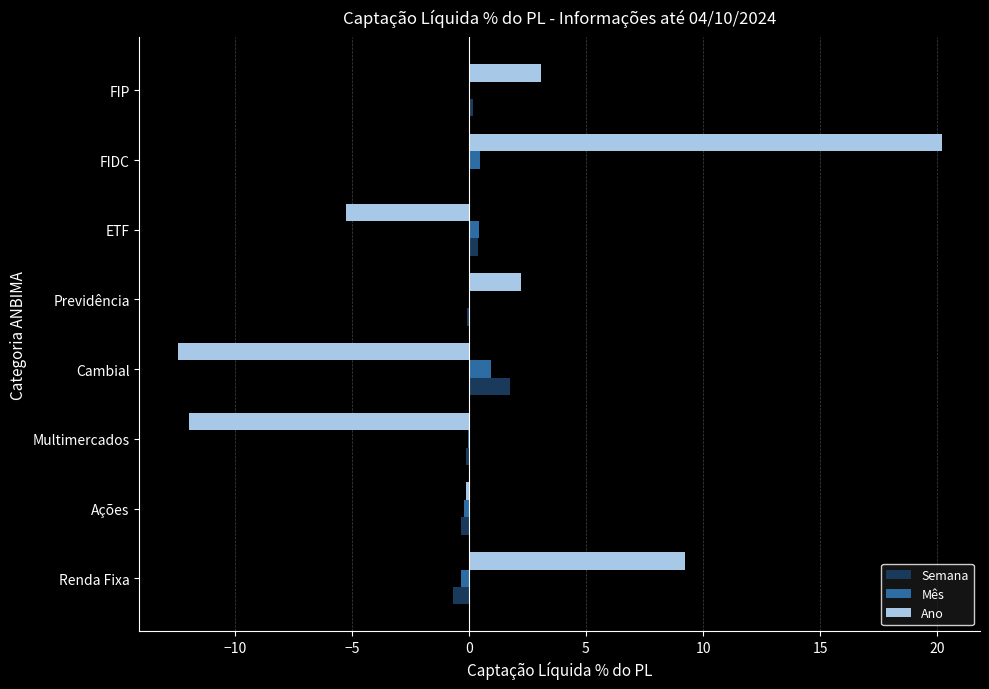

At which category is the sum across all series the highest?

FIDC